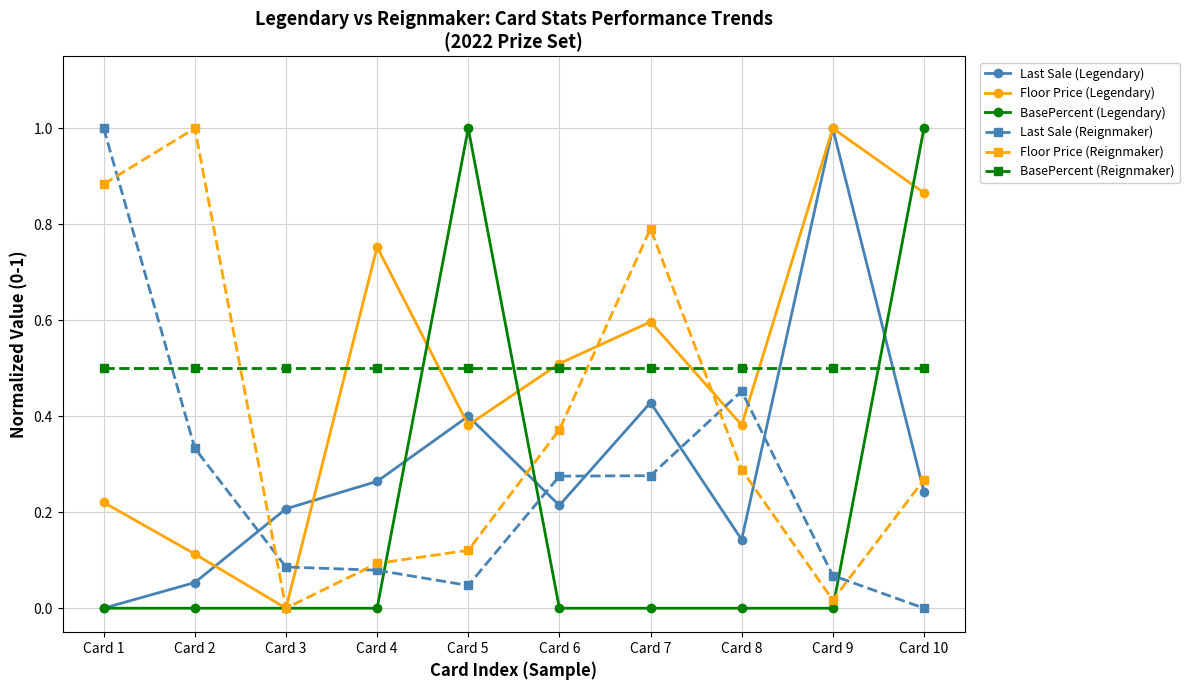

Between Card 1 and Card 6, which series saw the biggest shift?

Last Sale (Reignmaker)